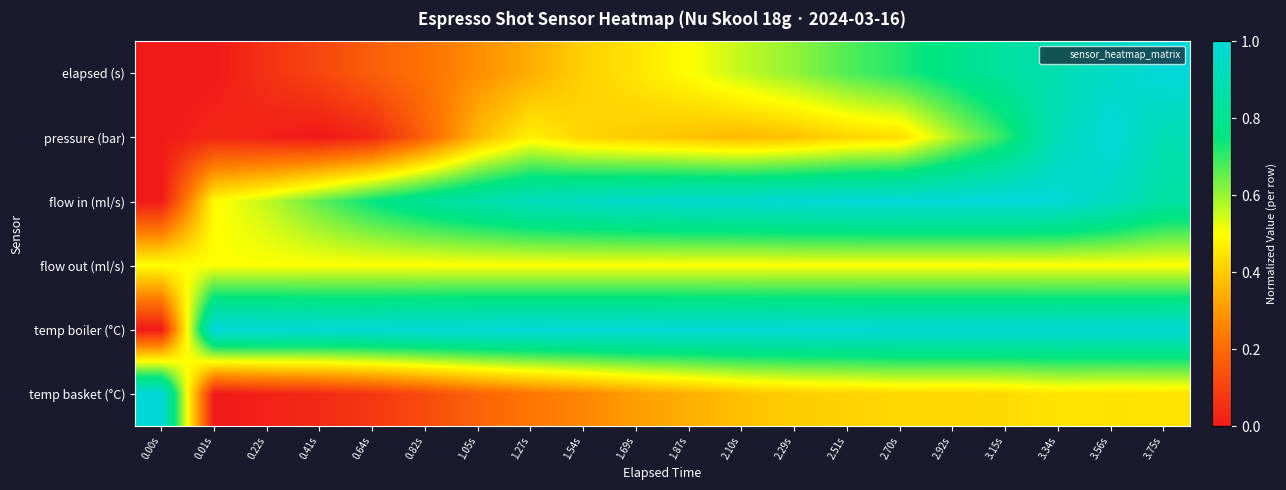

Reading left to right, what are all the values shown in this chart?

elapsed (s): 0.00s=0.0	0.01s=0.0	0.22s=0.1	0.41s=0.1	0.64s=0.2	0.82s=0.2	1.05s=0.3	1.27s=0.3	1.54s=0.4	1.69s=0.4	1.87s=0.5	2.10s=0.6	2.29s=0.6	2.51s=0.7	2.70s=0.7	2.92s=0.8	3.15s=0.8	3.34s=0.9	3.56s=0.9	3.75s=1.0
pressure (bar): 0.00s=0.0	0.01s=0.0	0.22s=0.0	0.41s=0.0	0.64s=0.0	0.82s=0.2	1.05s=0.4	1.27s=0.5	1.54s=0.4	1.69s=0.4	1.87s=0.4	2.10s=0.4	2.29s=0.4	2.51s=0.4	2.70s=0.4	2.92s=0.6	3.15s=0.7	3.34s=0.9	3.56s=1.0	3.75s=0.9
flow in (ml/s): 0.00s=0.0	0.01s=0.5	0.22s=0.6	0.41s=0.7	0.64s=0.8	0.82s=0.8	1.05s=0.9	1.27s=0.9	1.54s=0.9	1.69s=1.0	1.87s=1.0	2.10s=1.0	2.29s=1.0	2.51s=1.0	2.70s=1.0	2.92s=1.0	3.15s=1.0	3.34s=1.0	3.56s=0.9	3.75s=0.8
flow out (ml/s): 0.00s=0.5	0.01s=0.5	0.22s=0.5	0.41s=0.5	0.64s=0.5	0.82s=0.5	1.05s=0.5	1.27s=0.5	1.54s=0.5	1.69s=0.5	1.87s=0.5	2.10s=0.5	2.29s=0.5	2.51s=0.5	2.70s=0.5	2.92s=0.5	3.15s=0.5	3.34s=0.5	3.56s=0.5	3.75s=0.5
temp boiler (°C): 0.00s=0.0	0.01s=1.0	0.22s=1.0	0.41s=1.0	0.64s=1.0	0.82s=1.0	1.05s=1.0	1.27s=1.0	1.54s=1.0	1.69s=1.0	1.87s=1.0	2.10s=1.0	2.29s=1.0	2.51s=1.0	2.70s=1.0	2.92s=1.0	3.15s=1.0	3.34s=1.0	3.56s=1.0	3.75s=1.0
temp basket (°C): 0.00s=1.0	0.01s=0.0	0.22s=0.0	0.41s=0.0	0.64s=0.1	0.82s=0.1	1.05s=0.2	1.27s=0.2	1.54s=0.3	1.69s=0.3	1.87s=0.3	2.10s=0.4	2.29s=0.4	2.51s=0.4	2.70s=0.4	2.92s=0.4	3.15s=0.4	3.34s=0.5	3.56s=0.4	3.75s=0.4